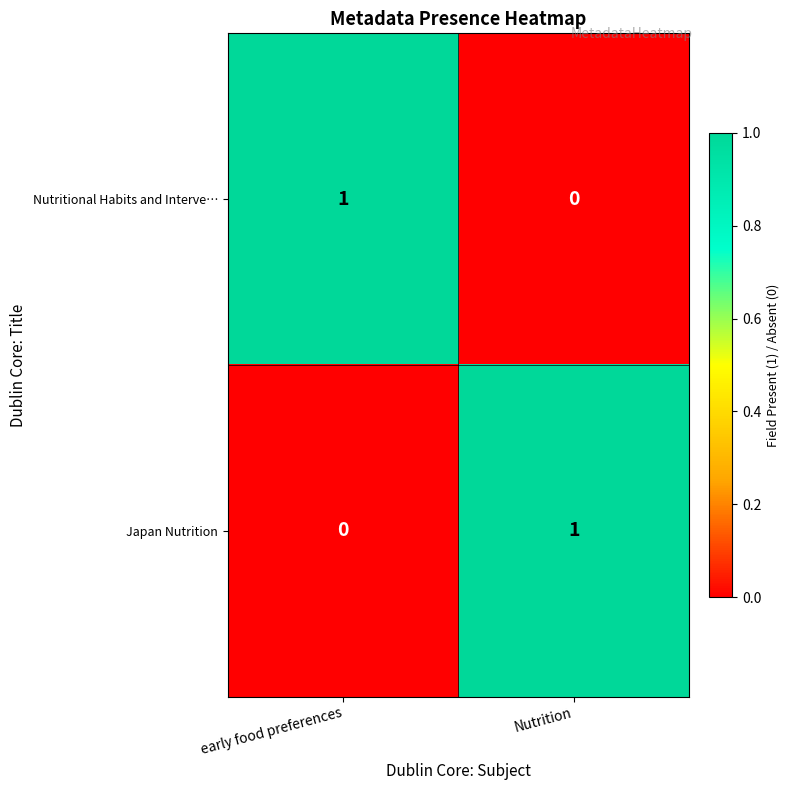

Reading left to right, what are all the values shown in this chart?

Nutritional Habits and Interve…: early food preferences=1	Nutrition=0
Japan Nutrition: early food preferences=0	Nutrition=1